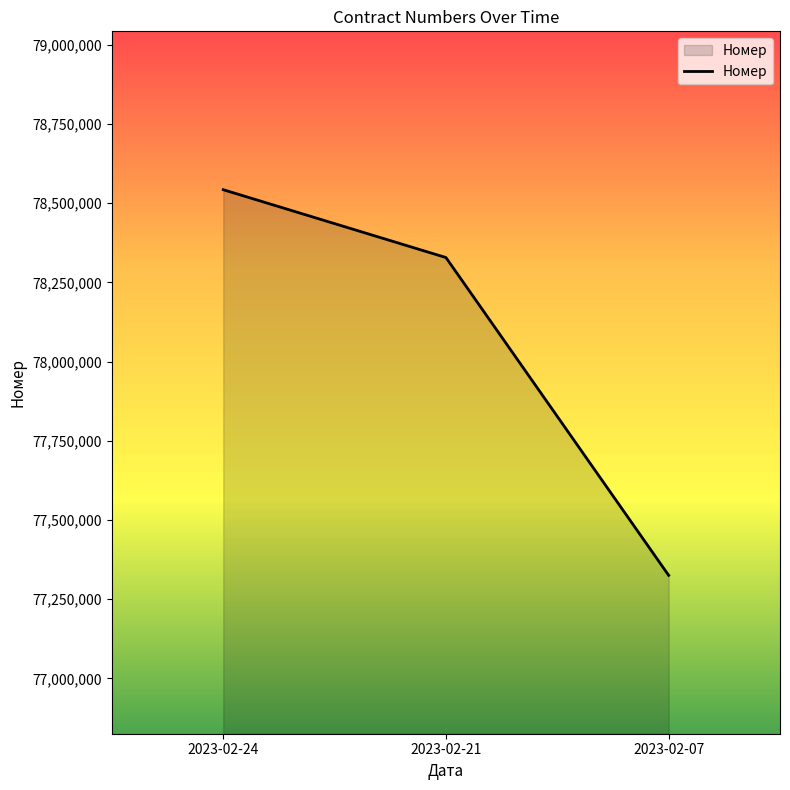

What is the approximate value at 2023-02-07, to the nearest 100?

77325300